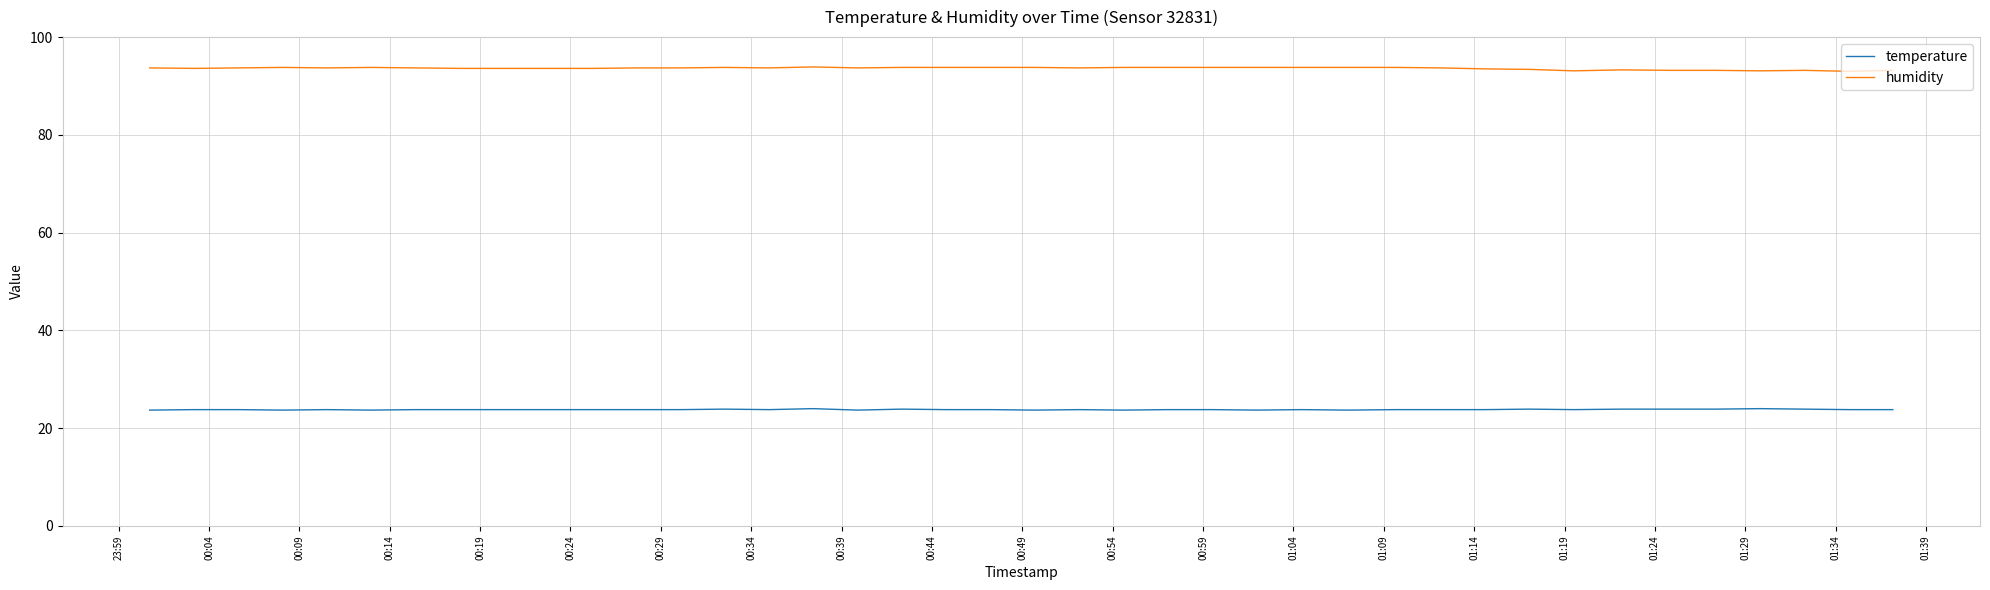

List the series in order of their overall mean, lowest first.

temperature, humidity